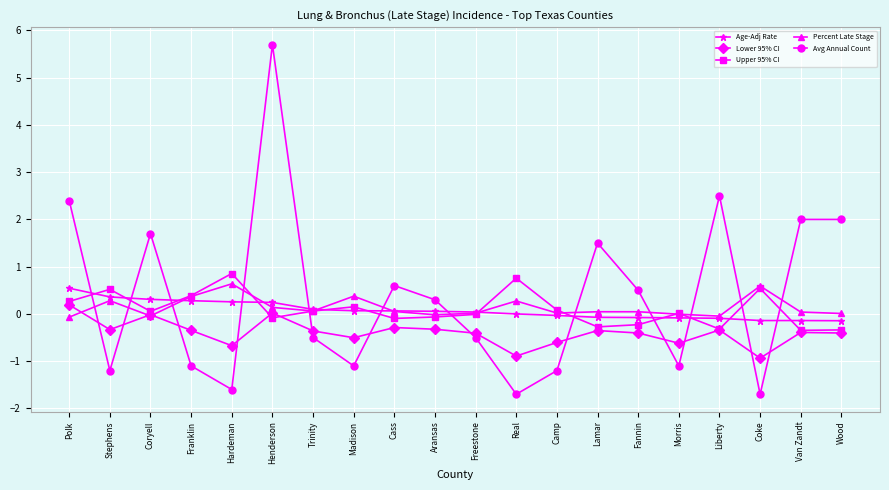

What is the label of the 5th point from the right?

Morris